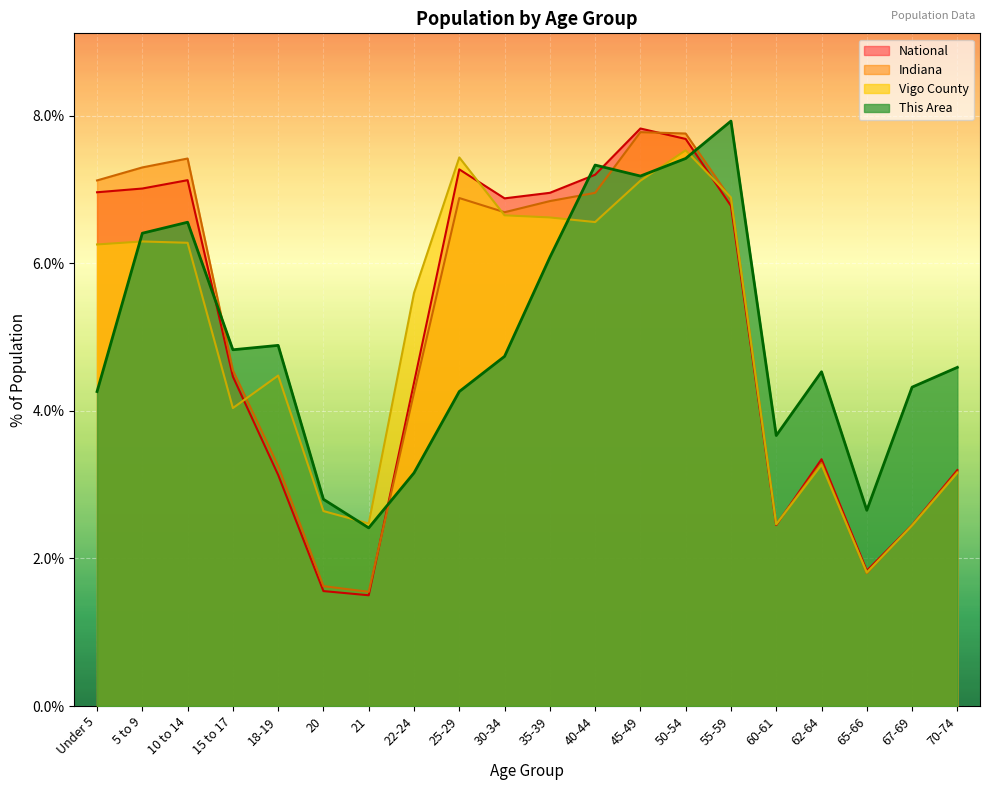

Reading left to right, list all the values displayed in this chart.

This Area: 4.3	6.4	6.6	4.8	4.9	2.8	2.4	3.2	4.3	4.7	6.1	7.3	7.2	7.4	7.9	3.7	4.5	2.7	4.3	4.6
Vigo County: 6.3	6.3	6.3	4.0	4.5	2.6	2.5	5.6	7.4	6.6	6.6	6.6	7.1	7.5	6.9	2.5	3.3	1.8	2.4	3.2
Indiana: 7.1	7.3	7.4	4.5	3.3	1.6	1.5	4.2	6.9	6.7	6.8	7.0	7.8	7.8	6.9	2.5	3.3	1.8	2.5	3.2
National: 7.0	7.0	7.1	4.5	3.1	1.6	1.5	4.4	7.3	6.9	7.0	7.2	7.8	7.7	6.8	2.5	3.3	1.8	2.5	3.2